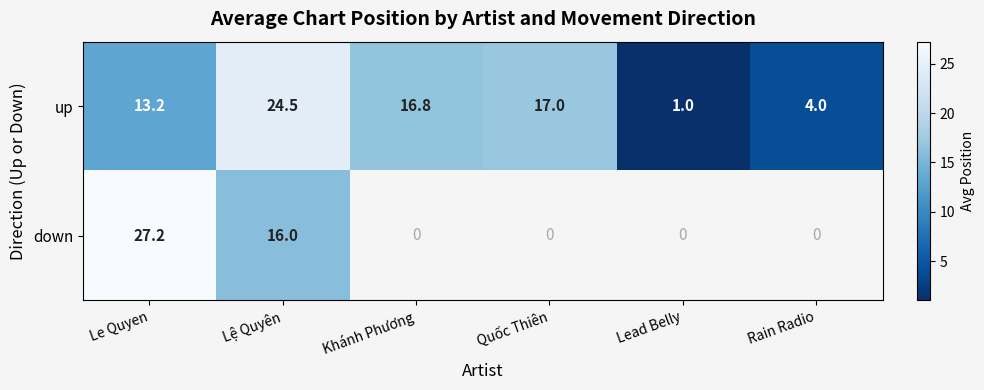

At which label does up first exceed 16?

Lệ Quyên